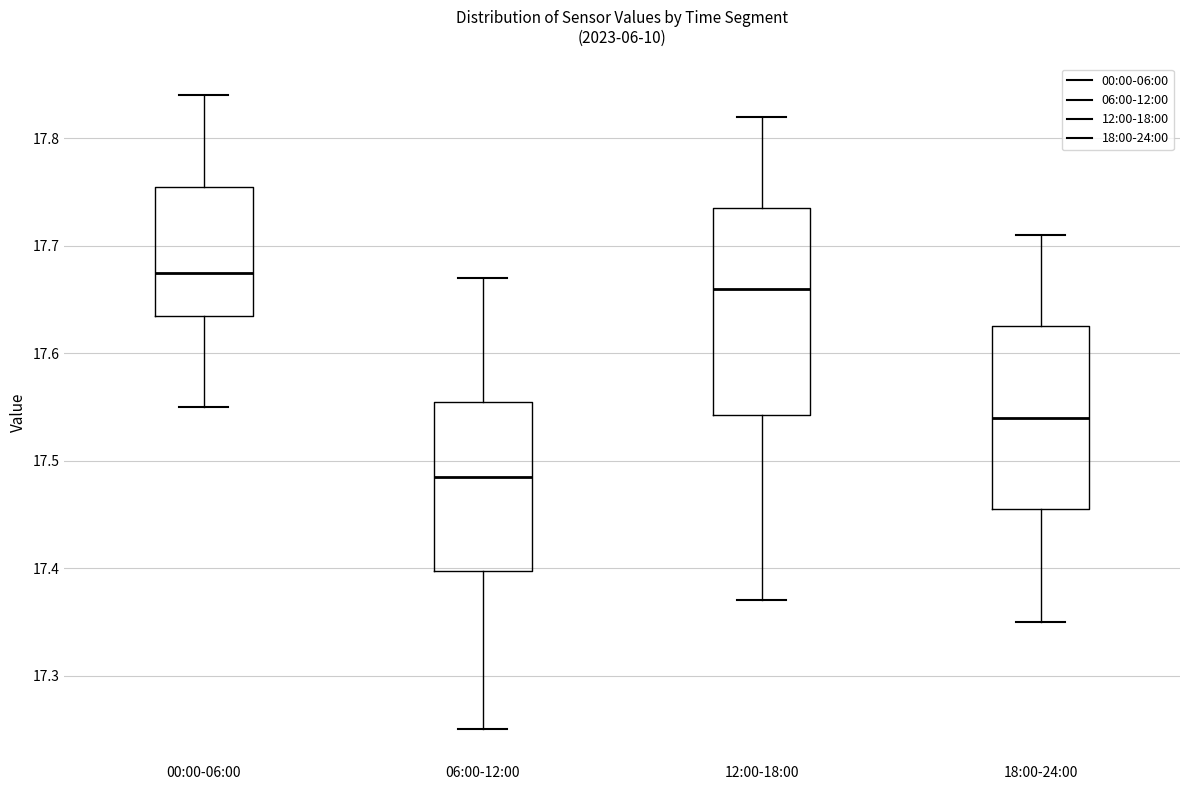

Which box's median line is the lowest?

06:00-12:00